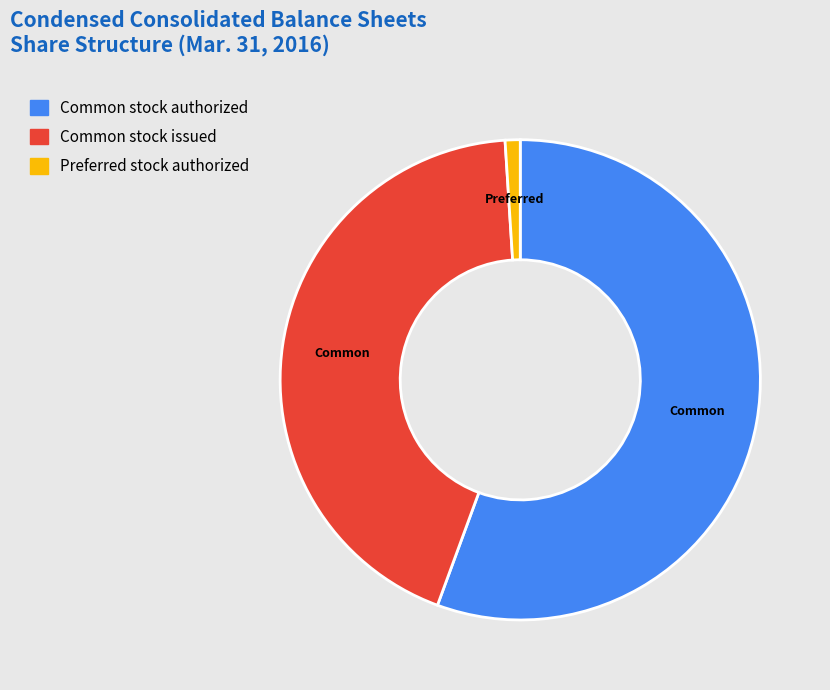

How many segments does this pie chart have?

3